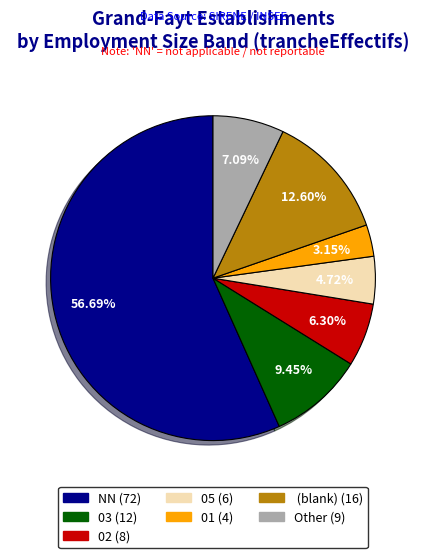

Does any single category account for the majority?

Yes